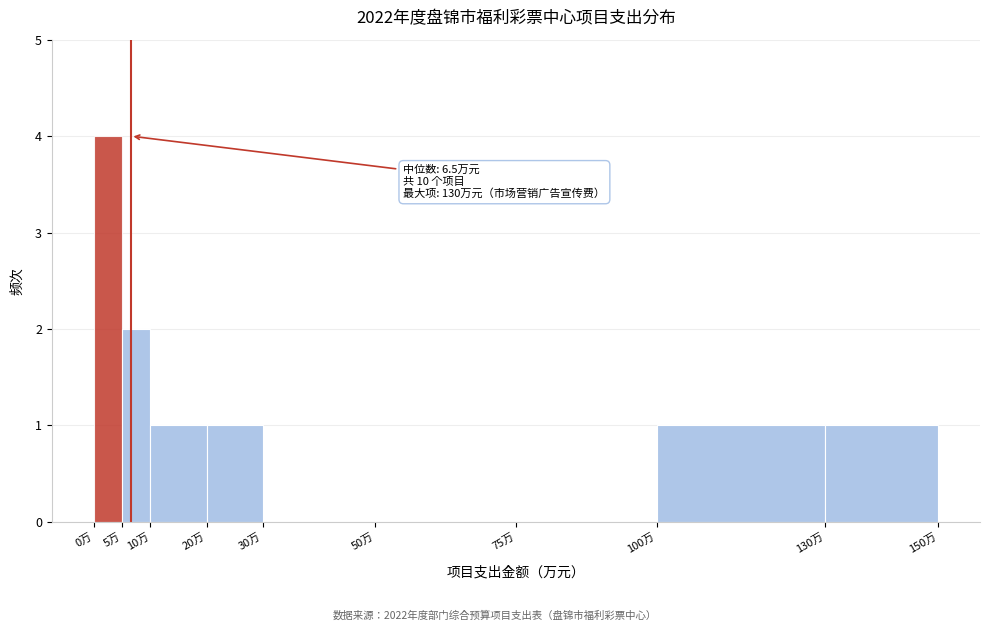

Which range on the x-axis has the tallest bar?

0 to 5